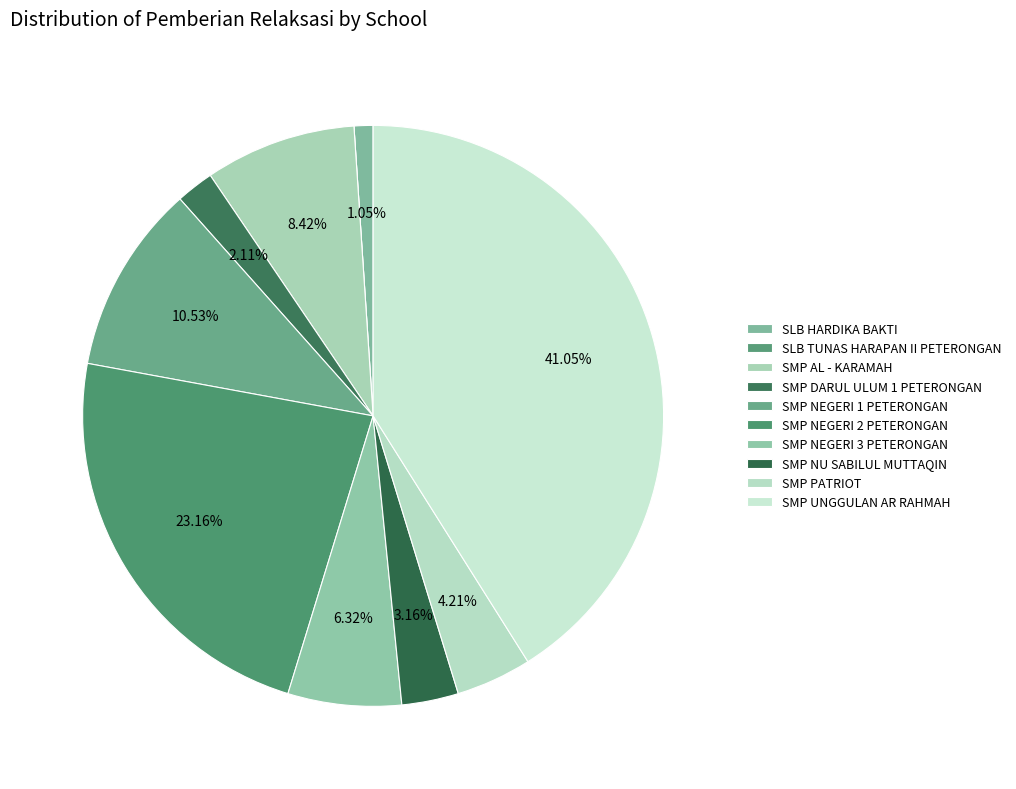

Rank the categories by value from highest to lowest.

SMP UNGGULAN AR RAHMAH, SMP NEGERI 2 PETERONGAN, SMP NEGERI 1 PETERONGAN, SMP AL - KARAMAH, SMP NEGERI 3 PETERONGAN, SMP PATRIOT, SMP NU SABILUL MUTTAQIN, SMP DARUL ULUM 1 PETERONGAN, SLB HARDIKA BAKTI, SLB TUNAS HARAPAN II PETERONGAN